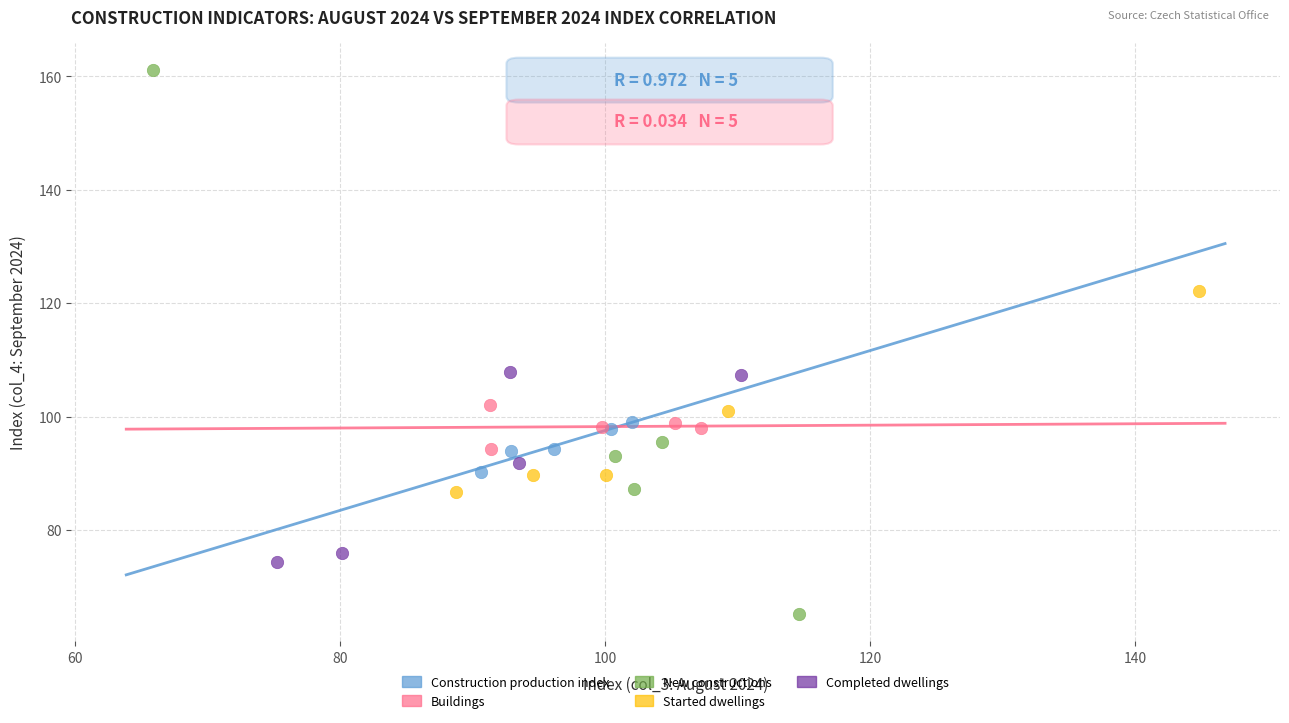

Which series contains the highest Y value?

New constructions